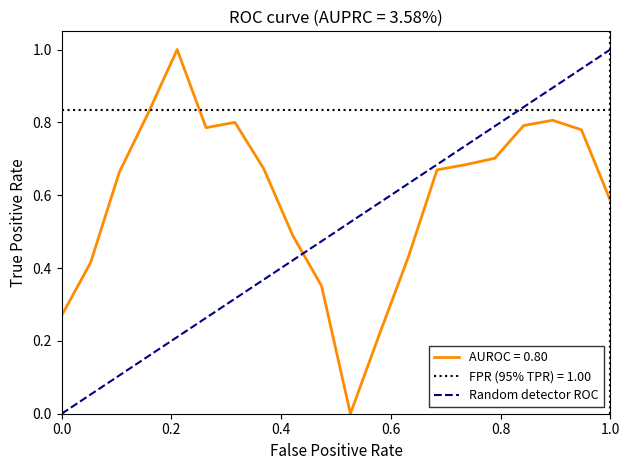

After their last crossing, which series has the higher values: Random detector ROC or AUROC = 0.80?

Random detector ROC